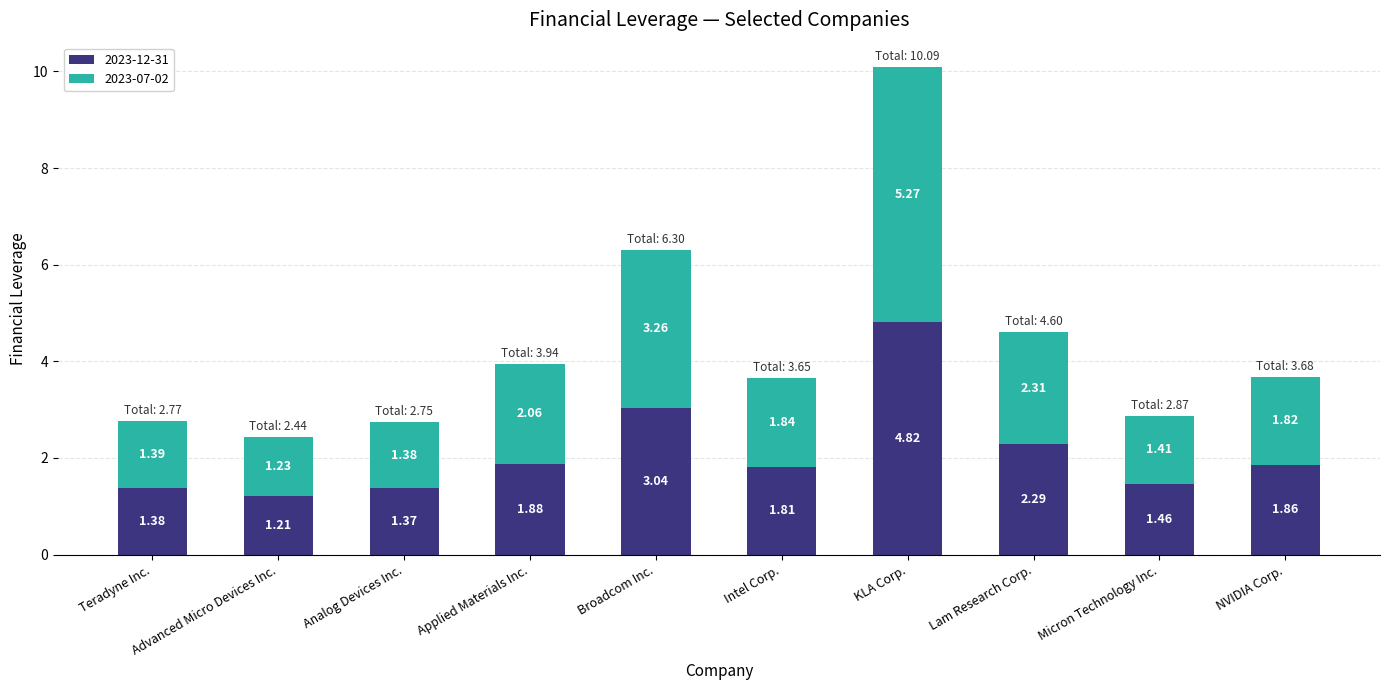

What is the difference between the maximum and minimum values in the 2023-12-31 series?

3.6